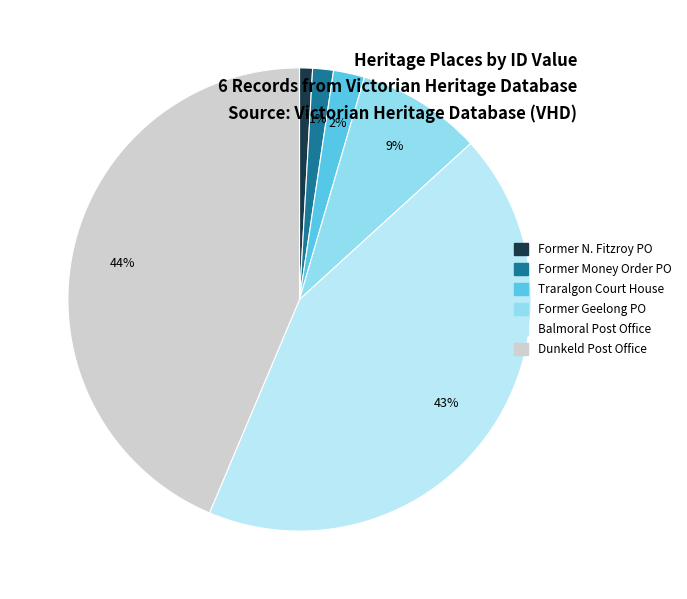

To the nearest percent, what is the difference between the largest and smallest slice percentages?

43%